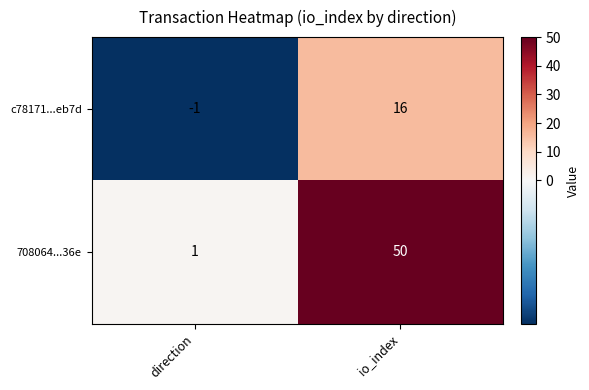

At direction, list the series in order from largest to smallest.

708064...36e, c78171...eb7d